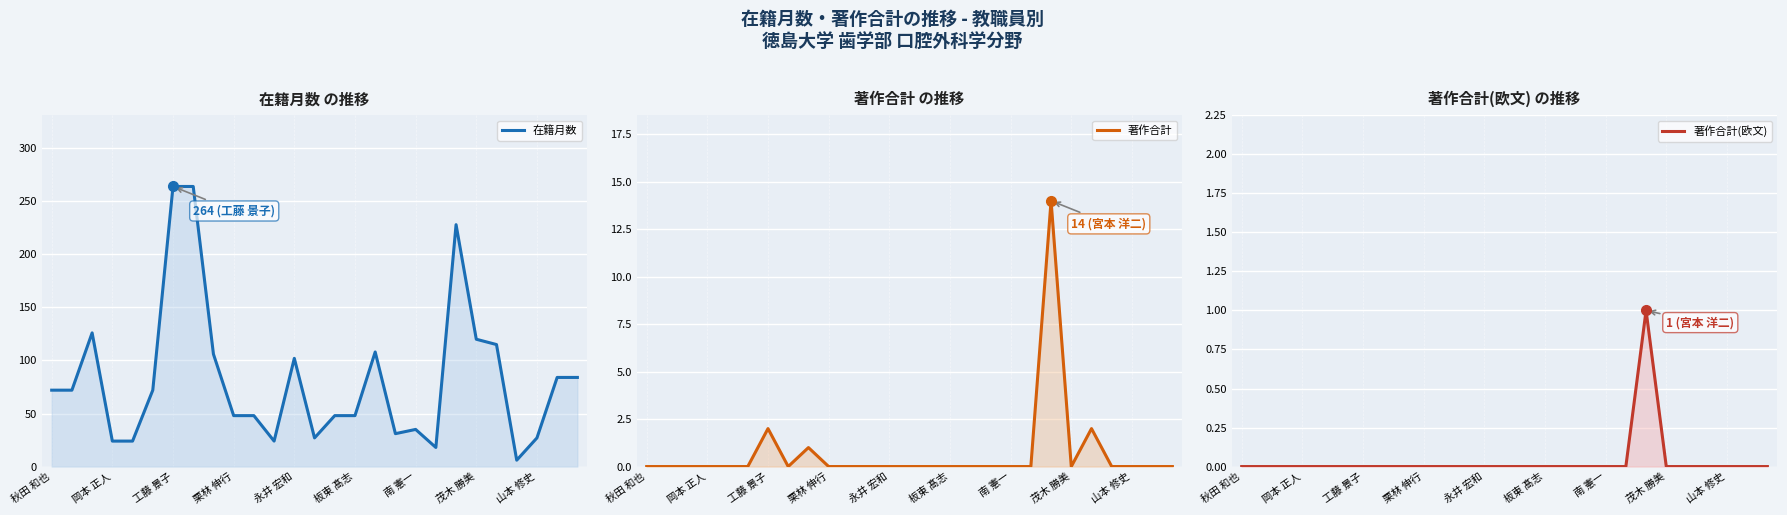

The value of 著作合計(欧文) at 11 is 0. True or false?

True